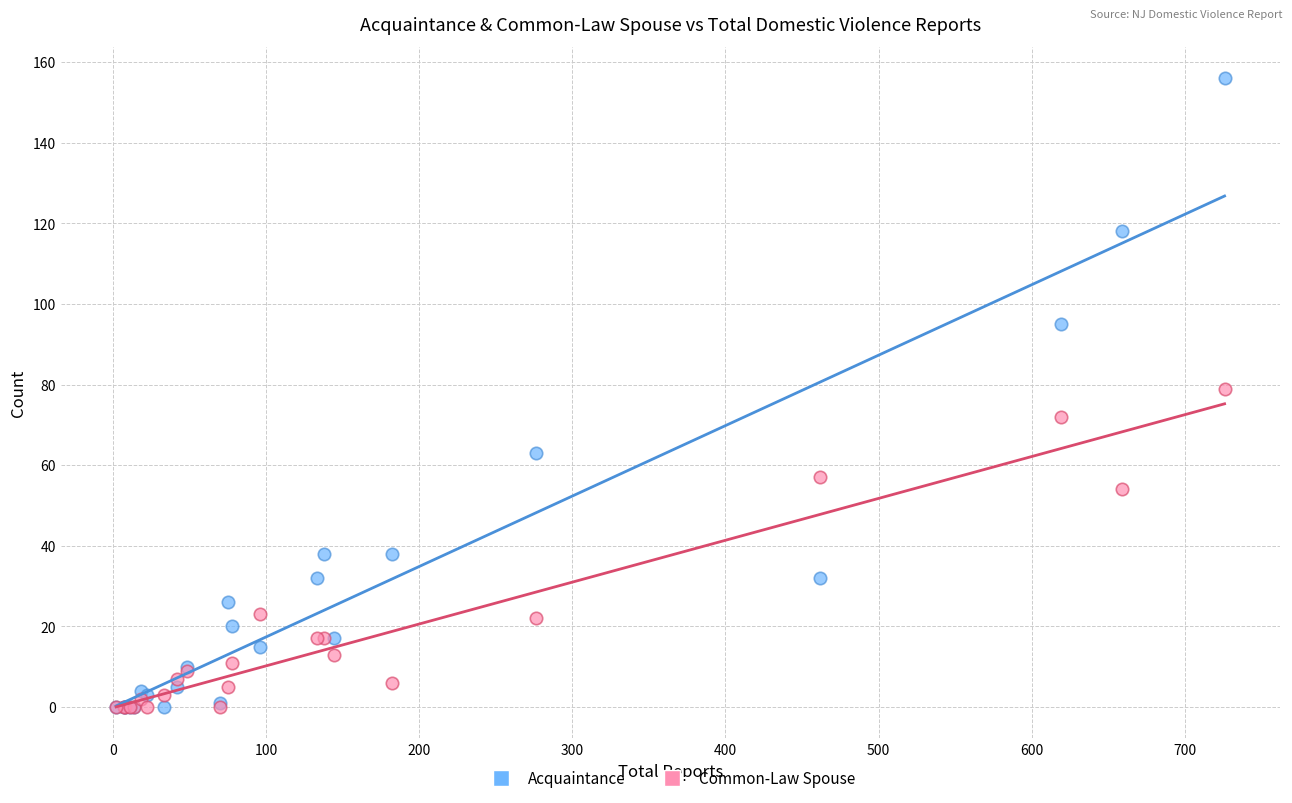

What are all the series names shown in the legend?

Acquaintance, Common-Law Spouse